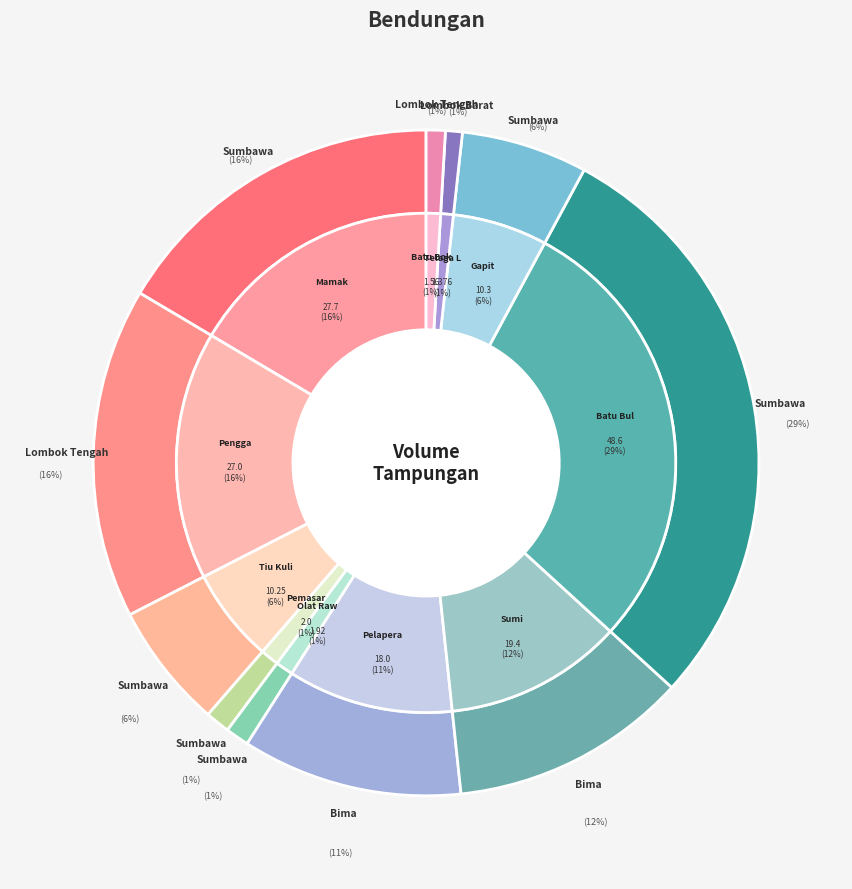

Is there any slice that represents more than half of the pie?

No